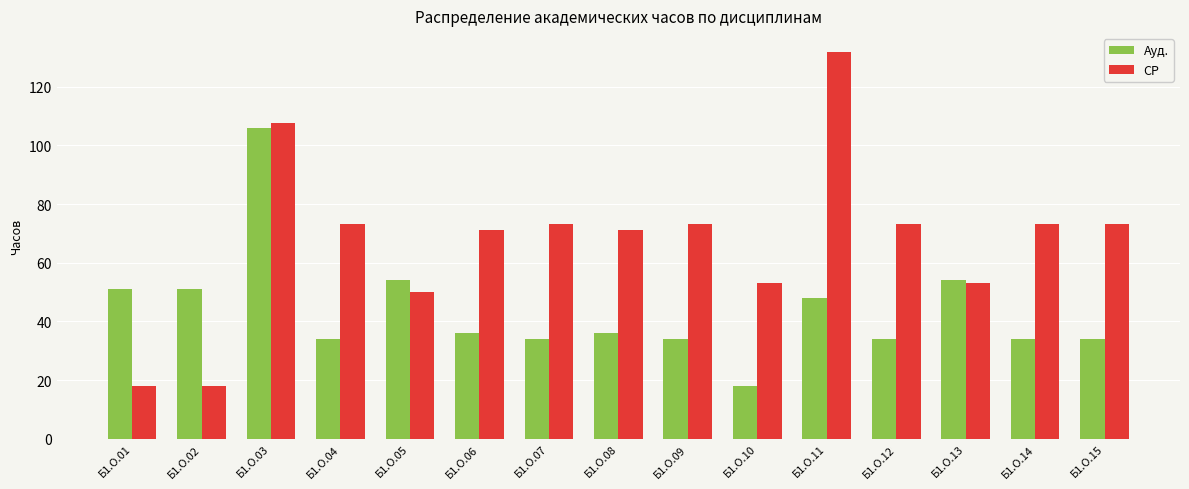

What is the approximate value of Ауд. at Б1.О.07?

34.0